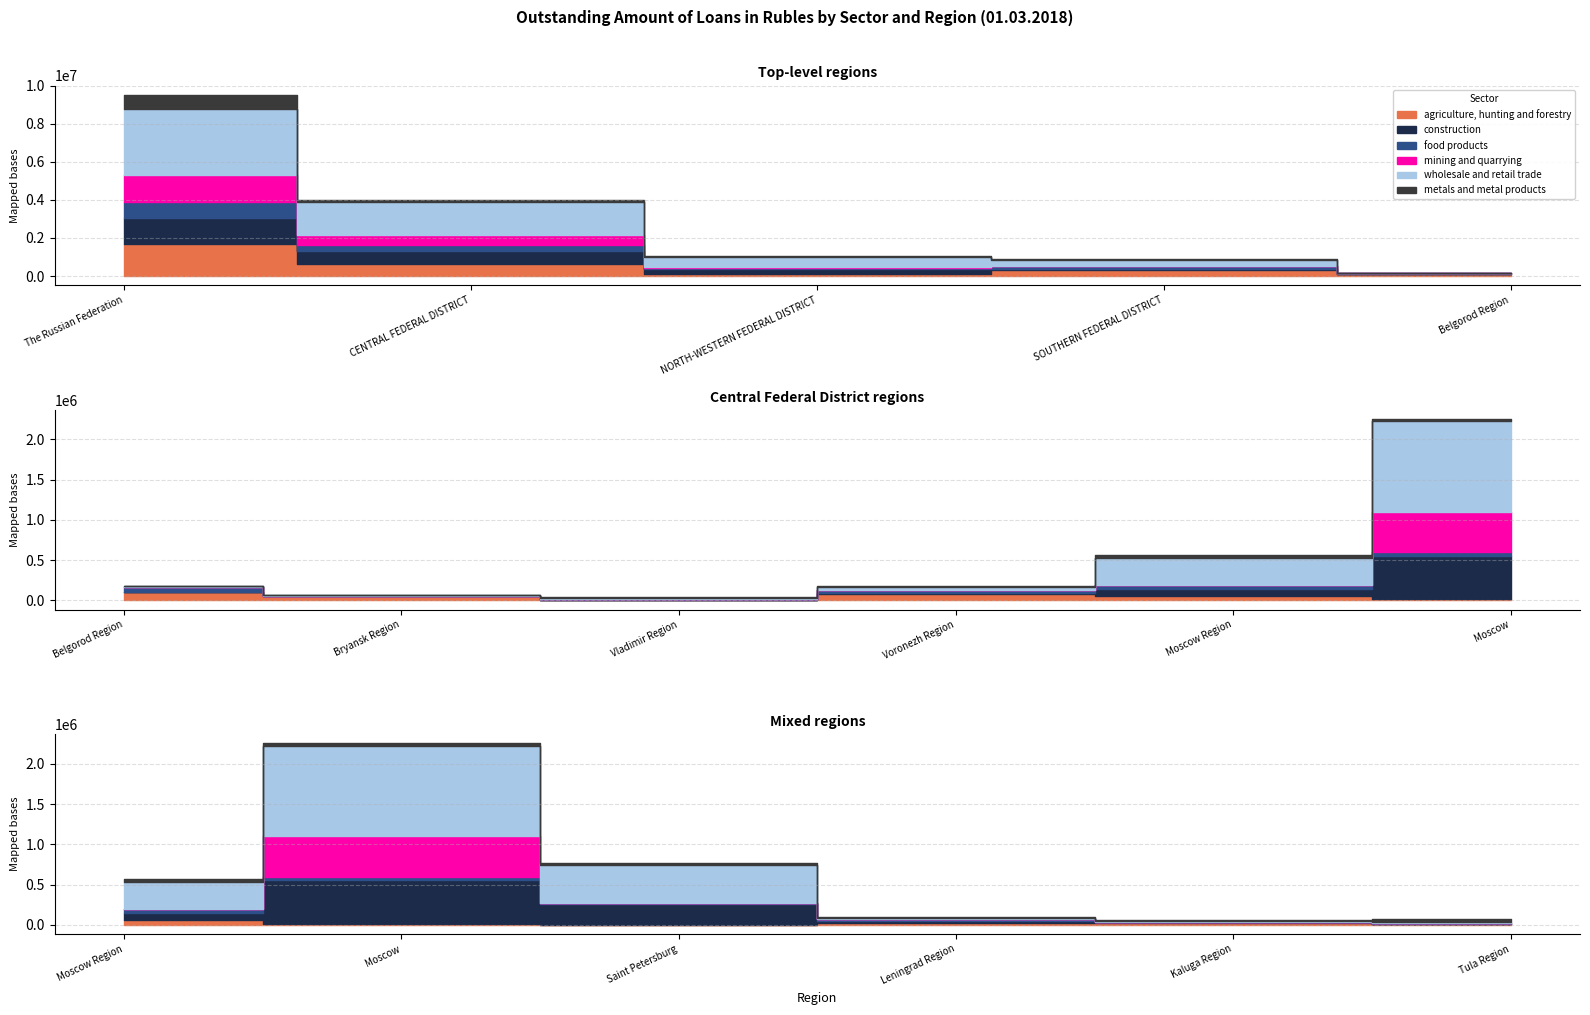

What value does the mining and quarrying series have at The Russian Federation?

1424350